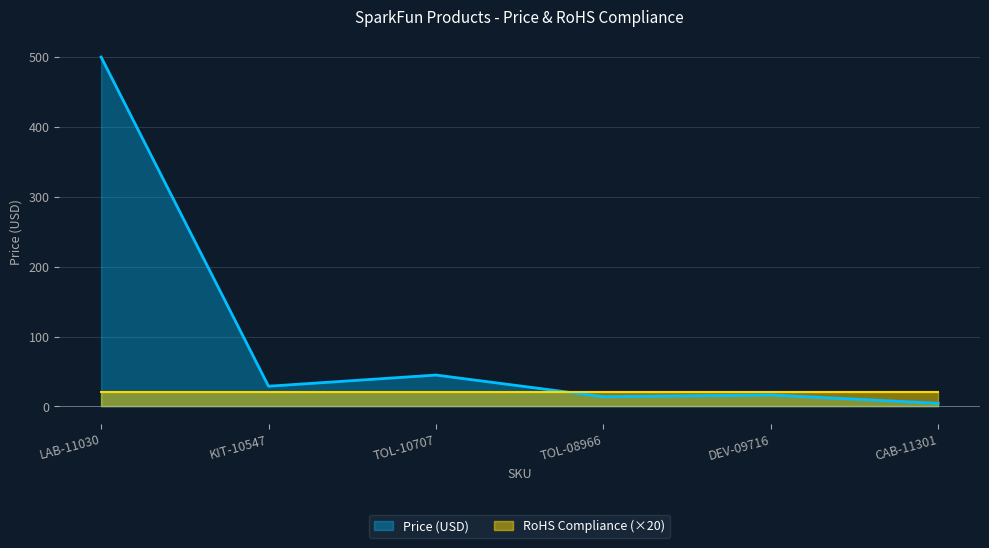

Rank the categories by value from highest to lowest.

LAB-11030, TOL-10707, KIT-10547, DEV-09716, TOL-08966, CAB-11301